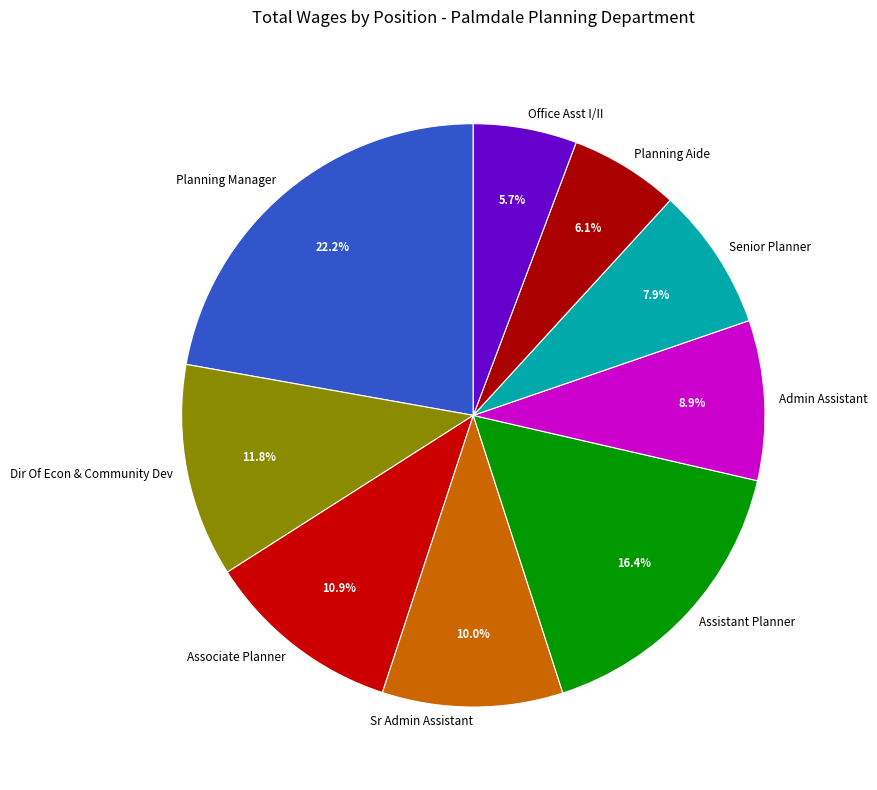

The Admin Assistant slice represents 9% of the pie. True or false?

True